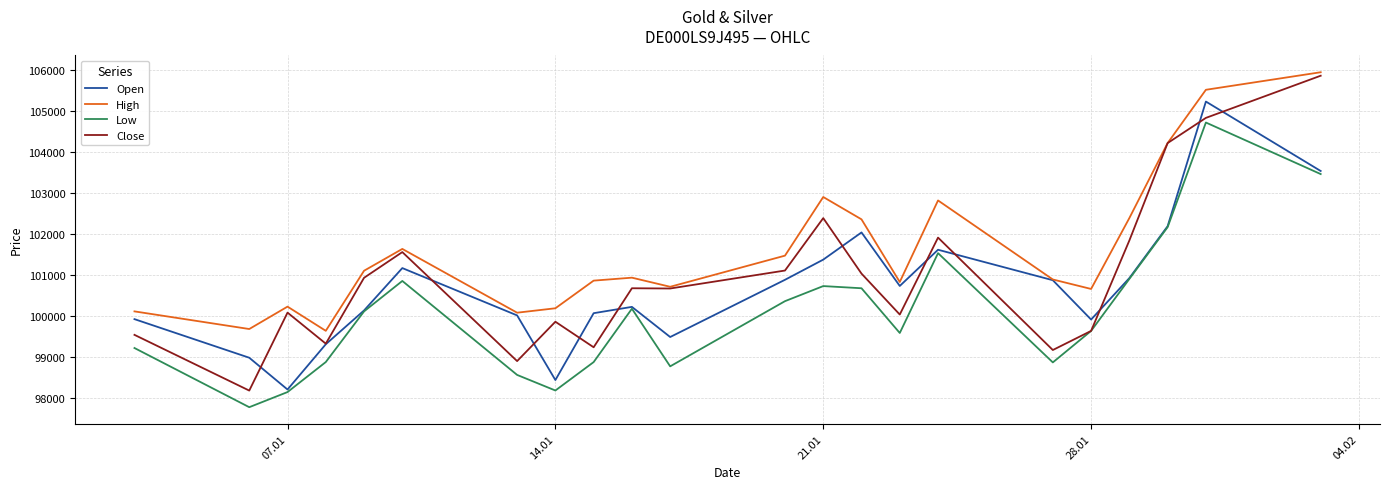

What is the greatest value displayed?

105943